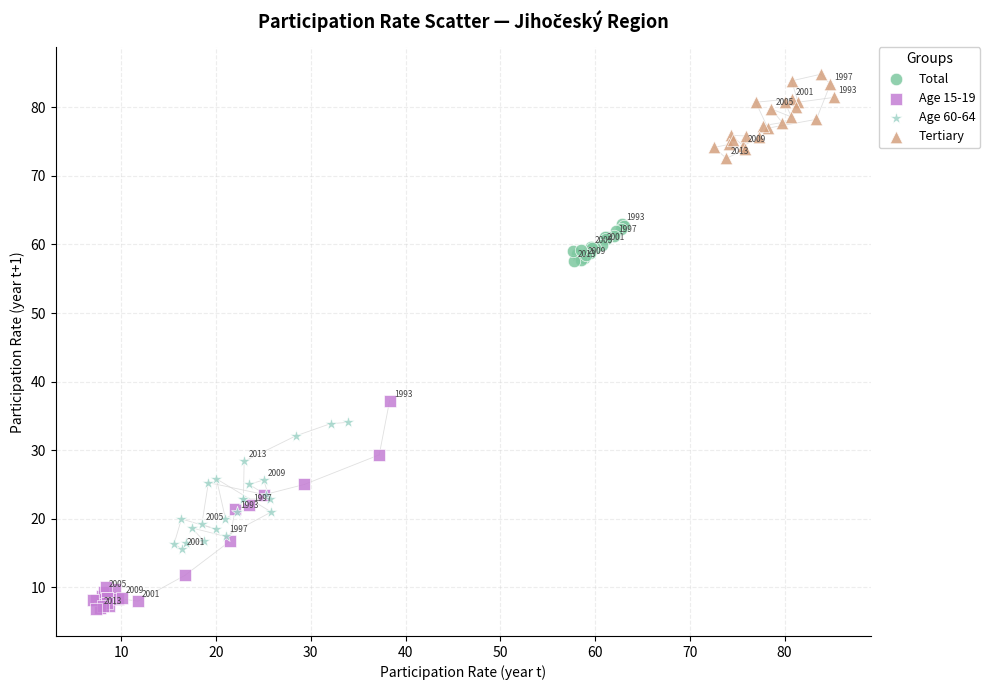

Which series reaches the maximum Y coordinate?

Tertiary